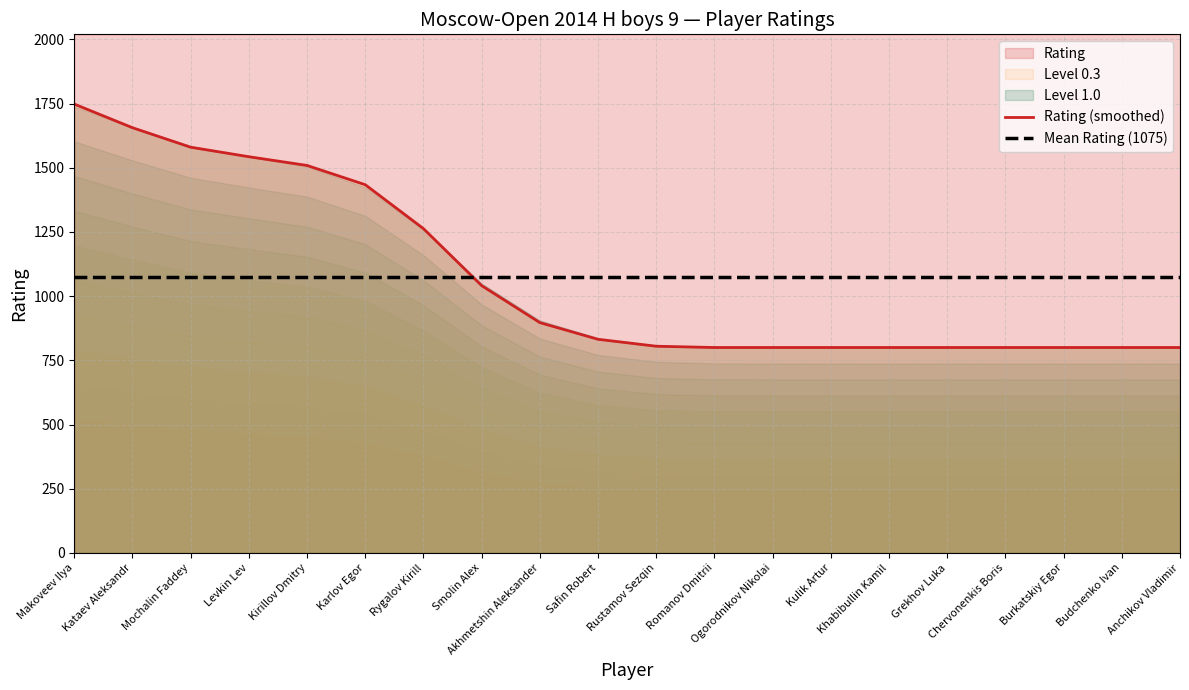

What is the greatest value displayed?

1748.0